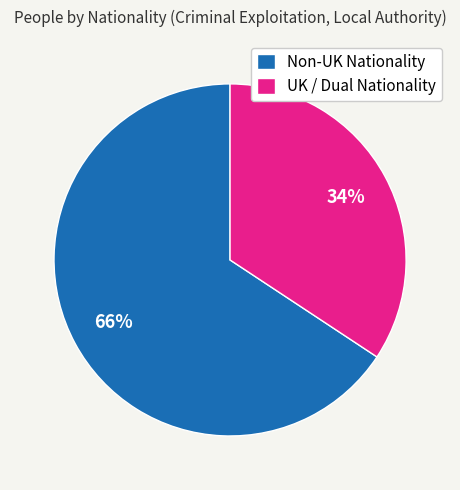

Which slice is the smallest?

UK / Dual Nationality